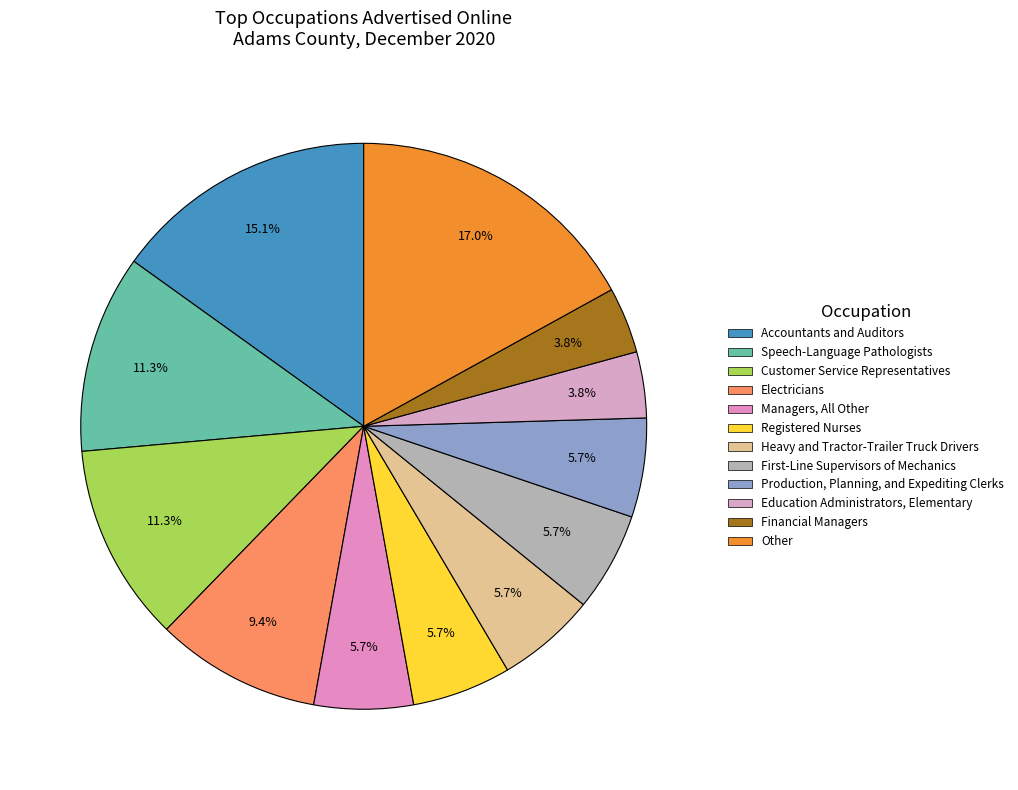

Do Financial Managers and Customer Service Representatives together represent more than half of the pie?

No